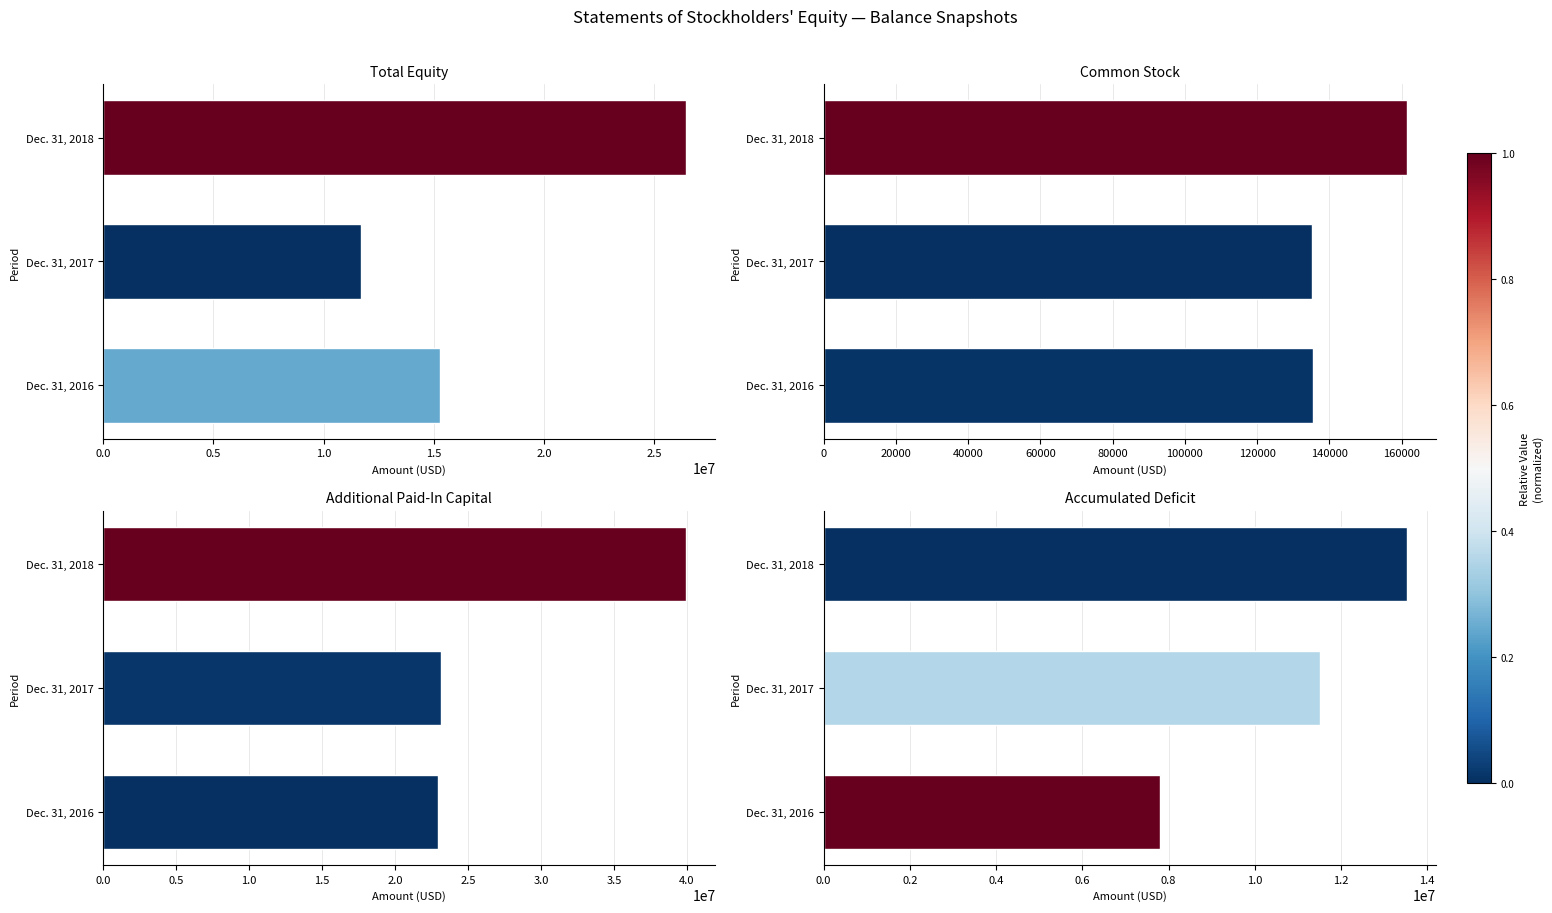

What is the difference between the highest and lowest values at Dec. 31, 2016?

22795514